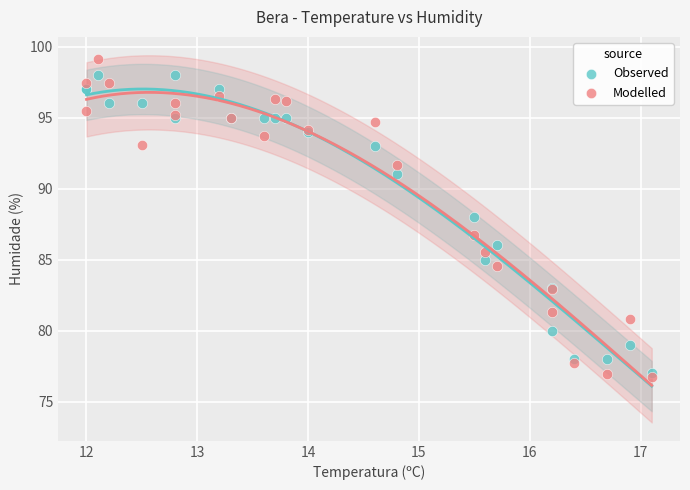

Which series reaches the maximum Y coordinate?

Modelled